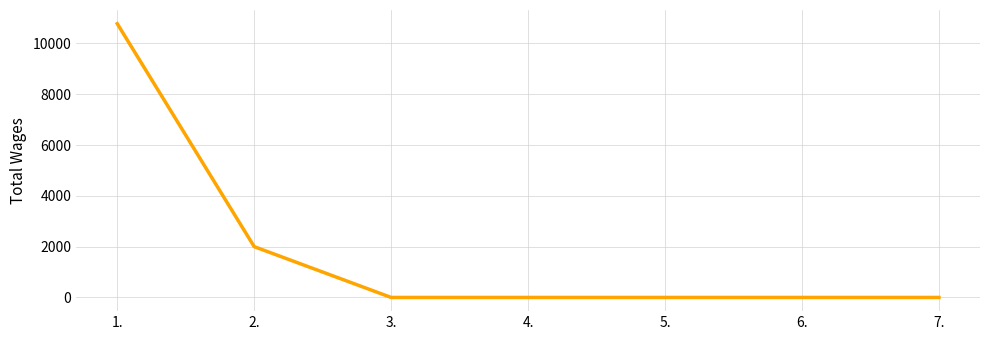

The chart shows a value of 5847 at 6.. True or false?

False